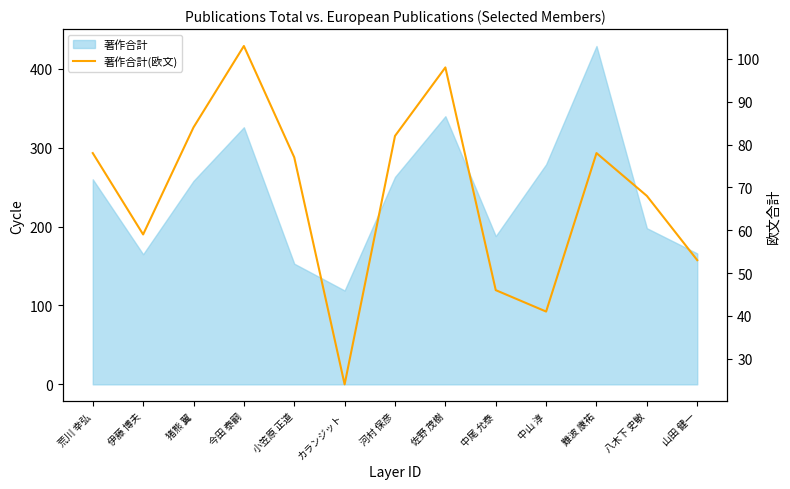

Where is the first local maximum?

今田 泰嗣